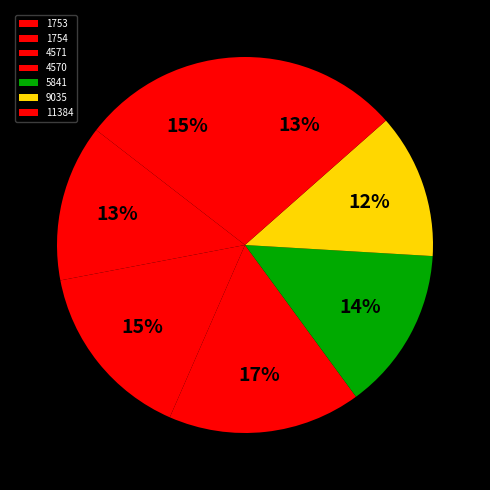

What percentage is NOT represented by 4570?

83.4%